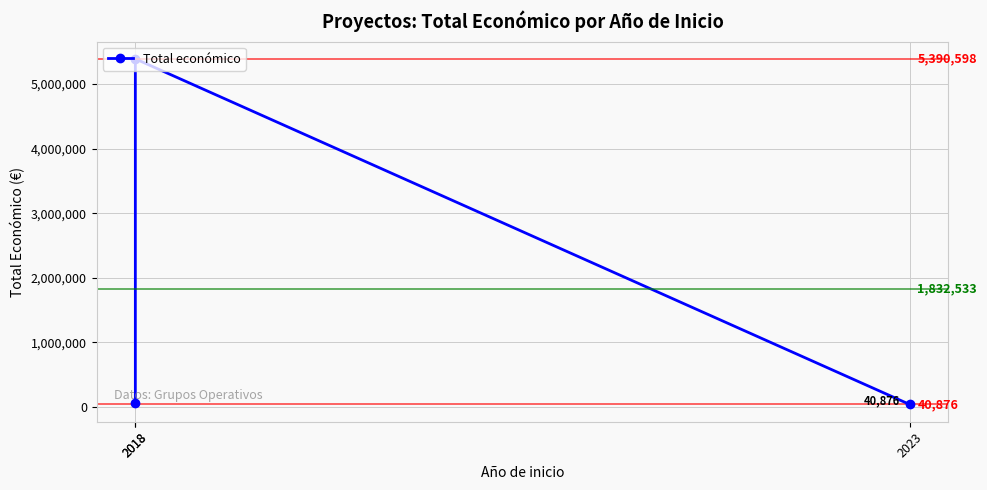

What is the ratio of the value at 2018 to the value at 2023?

131.9